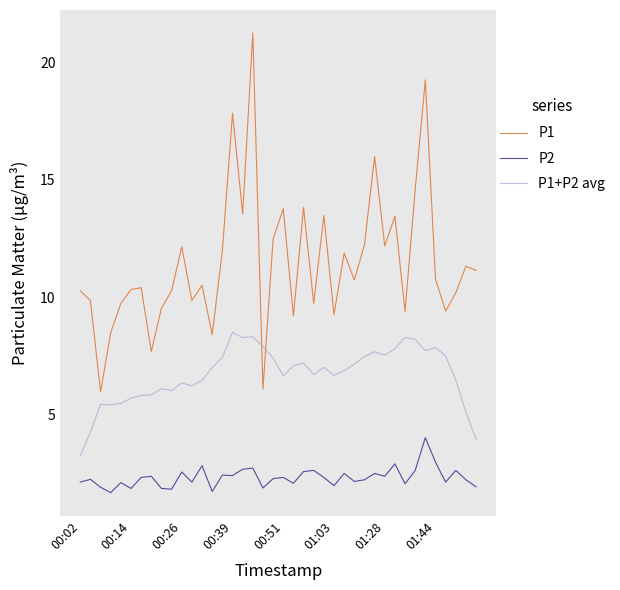

Which series has the largest range (max minus min)?

P1